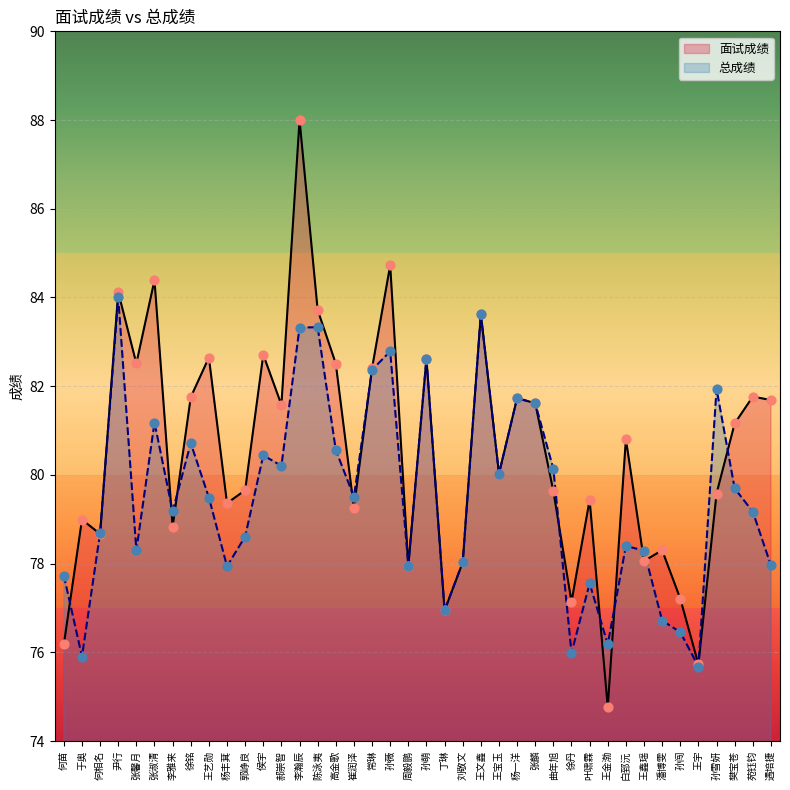

Which series has the widest spread of Y values?

面试成绩